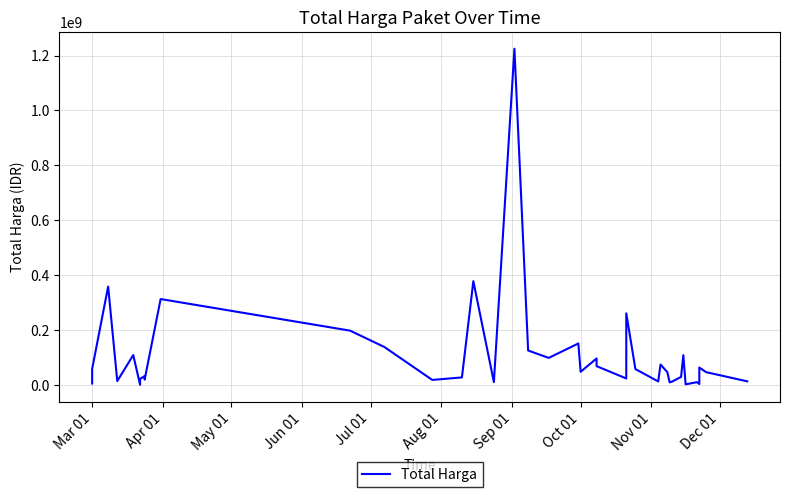

How many data points are above 48140000?

19